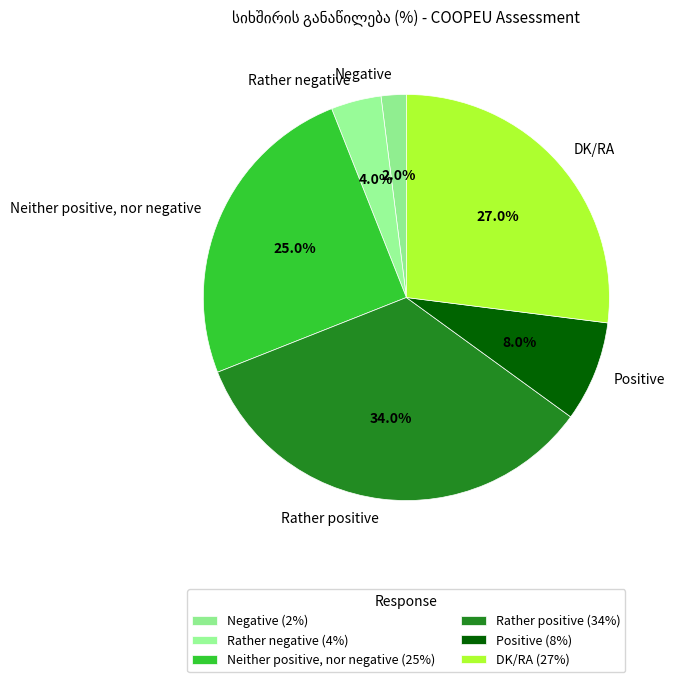

How many segments does this pie chart have?

6